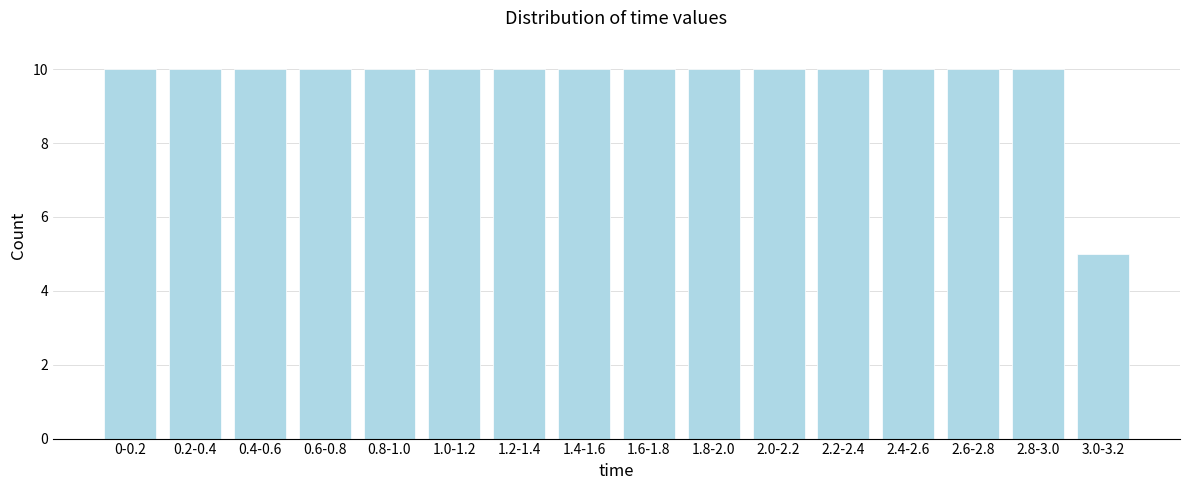

Reading left to right, what are all the values shown in this chart?

0-0.2=10	0.2-0.4=10	0.4-0.6=10	0.6-0.8=10	0.8-1.0=10	1.0-1.2=10	1.2-1.4=10	1.4-1.6=10	1.6-1.8=10	1.8-2.0=10	2.0-2.2=10	2.2-2.4=10	2.4-2.6=10	2.6-2.8=10	2.8-3.0=10	3.0-3.2=5